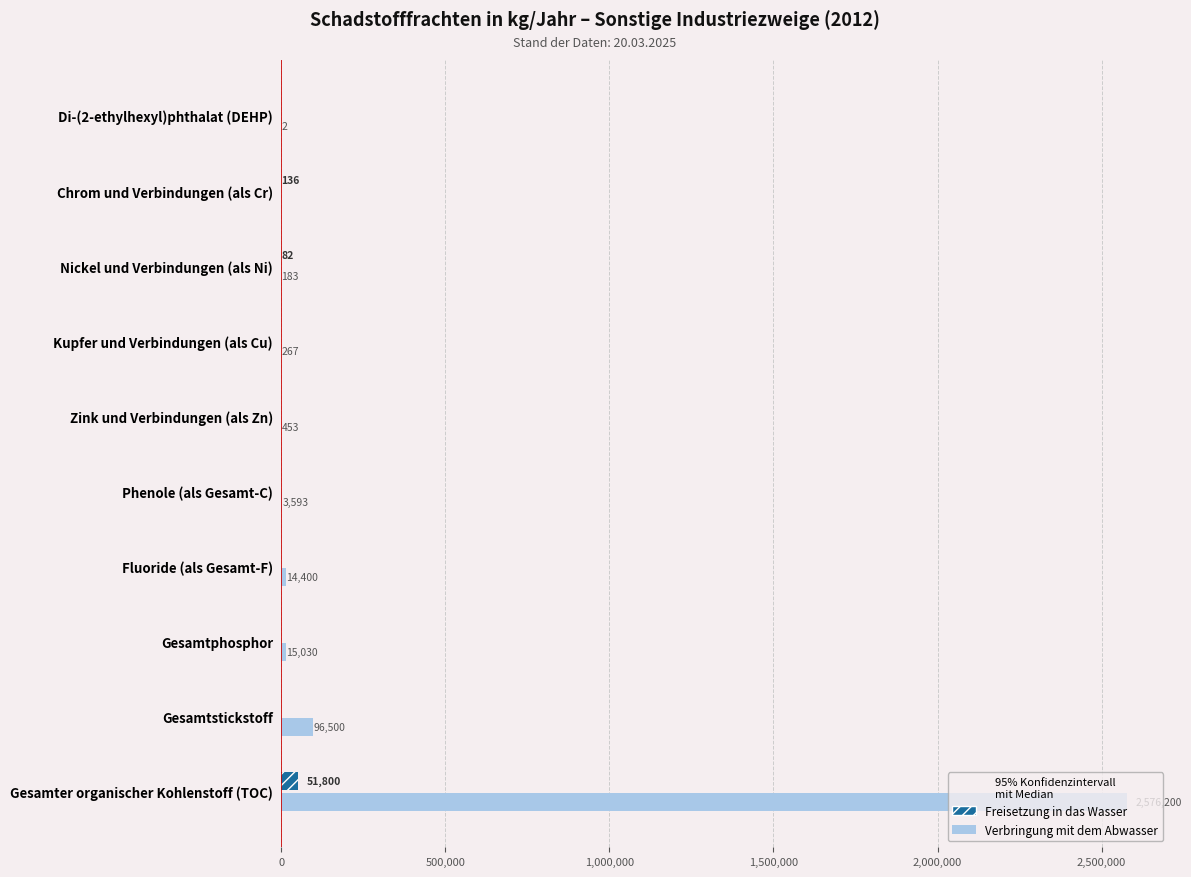

The value of Verbringung mit dem Abwasser at Nickel und Verbindungen (als Ni) is 49. True or false?

False